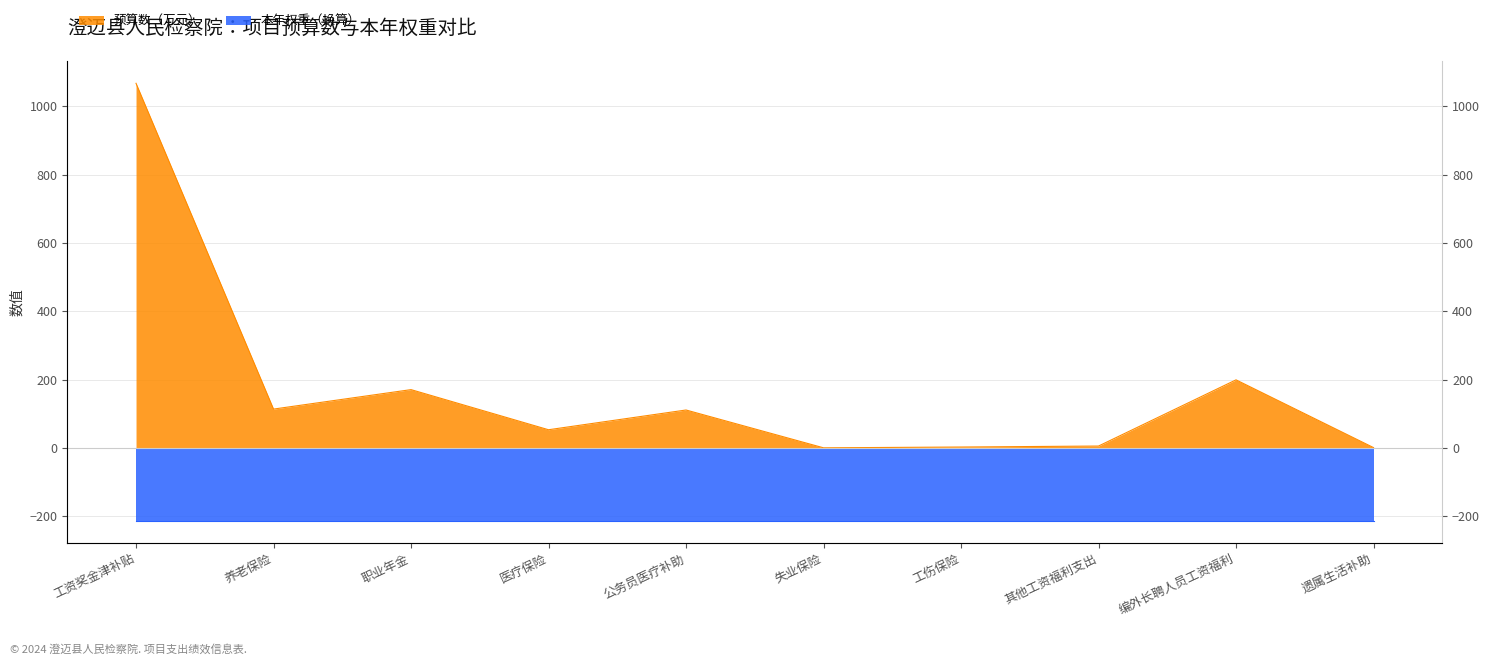

Is it true that the value at 遗属生活补助 is 1.2?

False